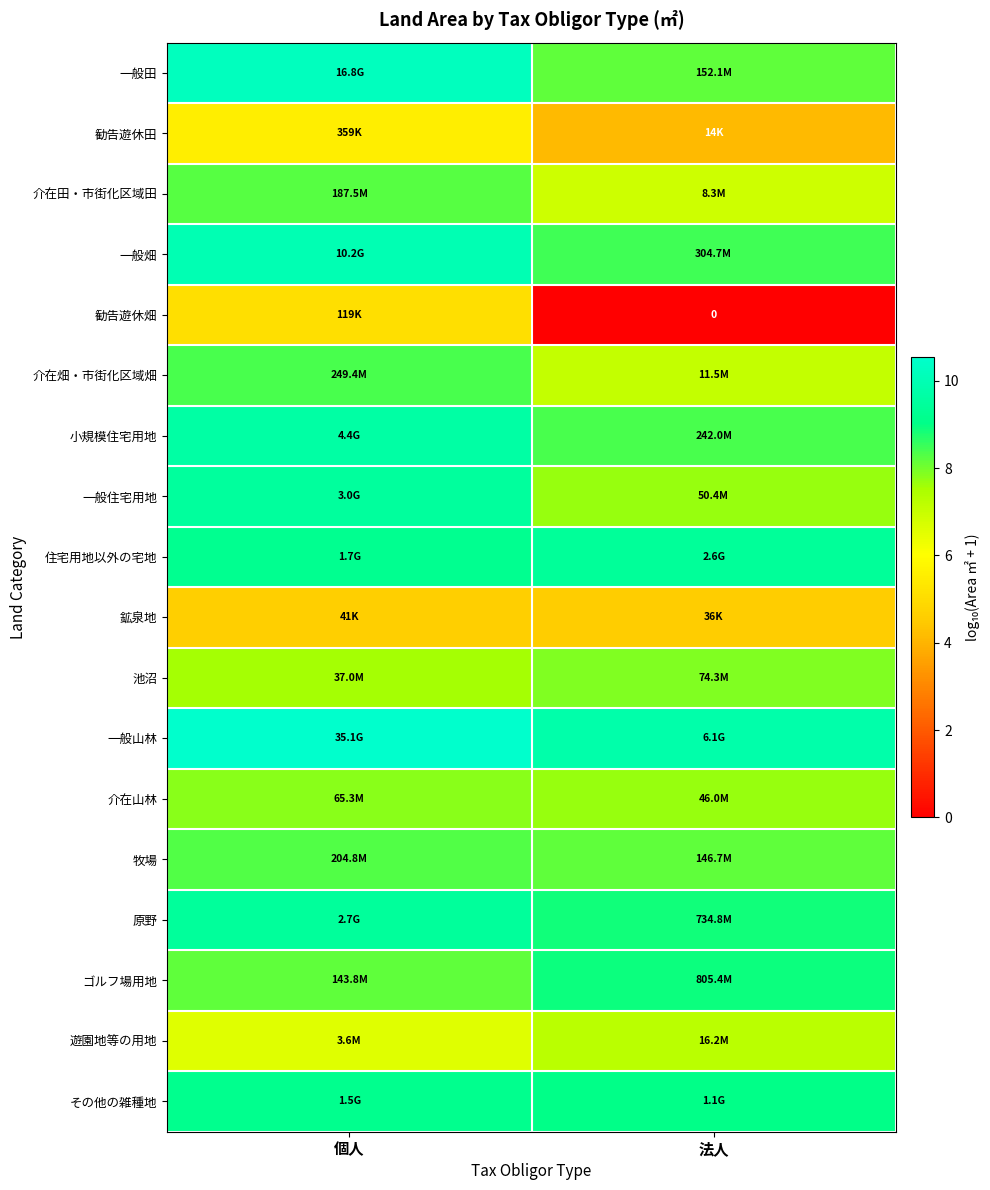

At how many categories does at least one series exceed 4?

2